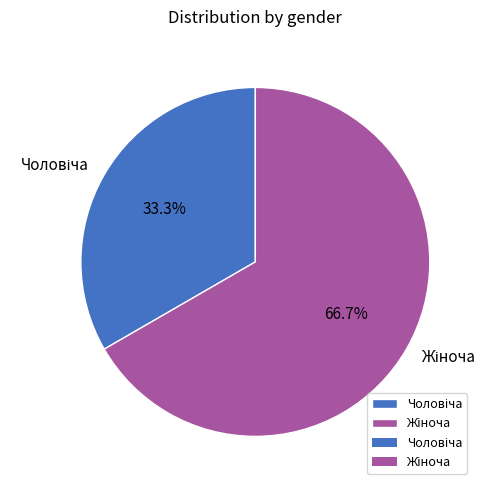

Is there any slice that represents more than half of the pie?

Yes